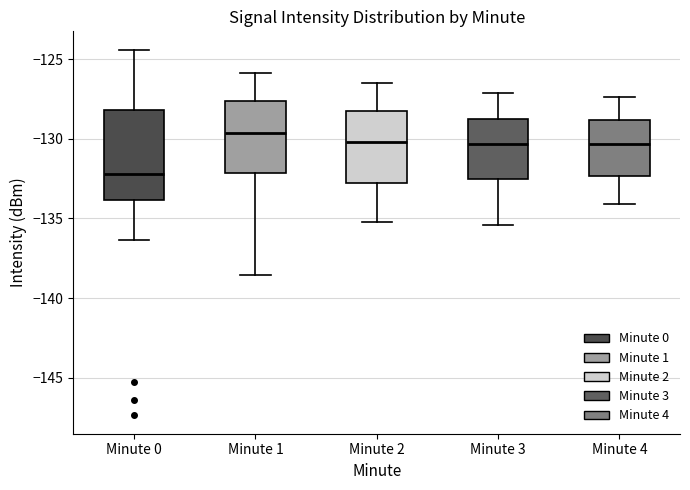

Reading left to right, read every box against the y-axis: the position of its median line, the range the box covers, and the ends of its whiskers. The values are not printed on the chart, so give them approximately, as read against the axis.

Minute 0: median -132.0, box -134.0 to -128.0, whiskers -136.5 to -124.5
Minute 1: median -129.5, box -132.0 to -127.5, whiskers -138.5 to -126.0
Minute 2: median -130.0, box -132.5 to -128.0, whiskers -135.0 to -126.5
Minute 3: median -130.5, box -132.5 to -128.5, whiskers -135.5 to -127.0
Minute 4: median -130.5, box -132.5 to -129.0, whiskers -134.0 to -127.5